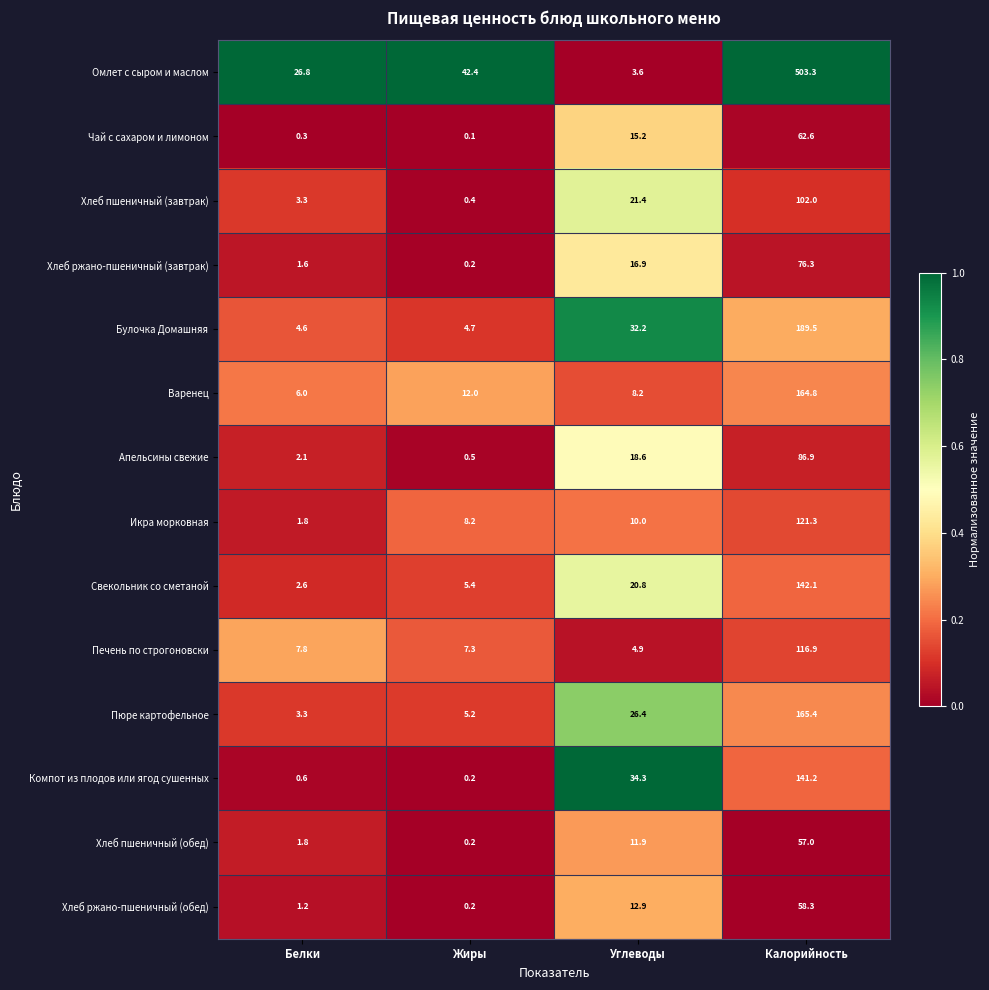

True or false: Икра морковная has a value of 15.6 at Углеводы.

False